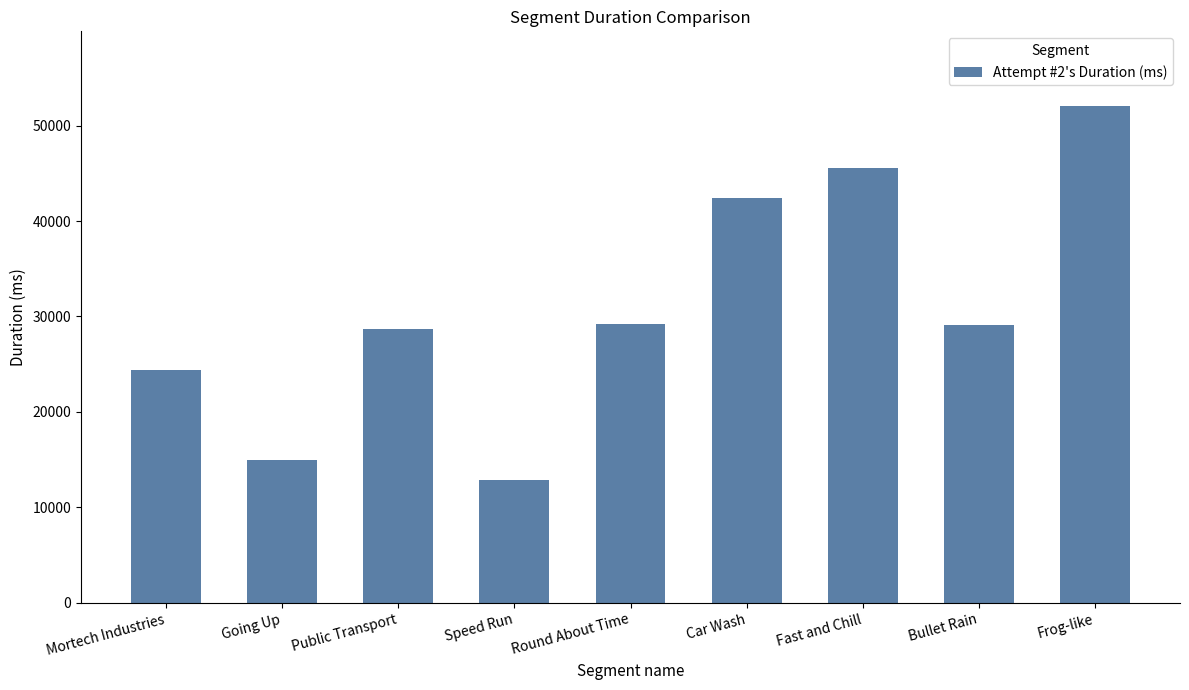

At which category does the chart reach its minimum across all series?

Speed Run